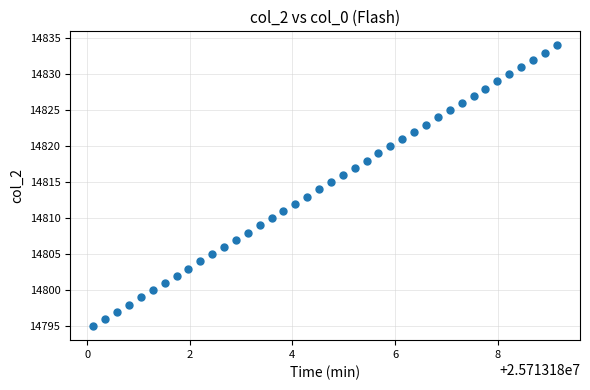

What is the range of Y values (max minus min)?

39